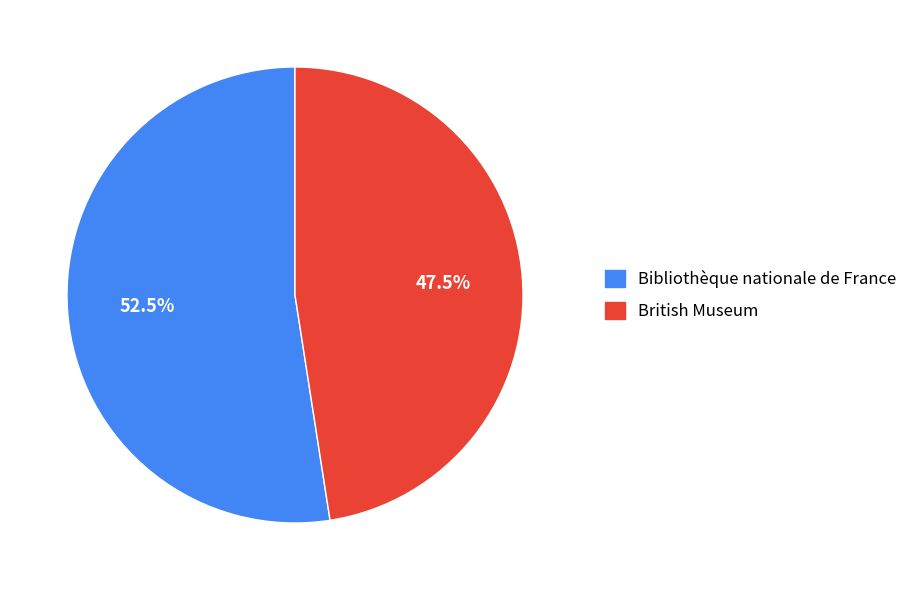

To the nearest percent, what is the difference between the British Museum and Bibliothèque nationale de France slice percentages?

5%